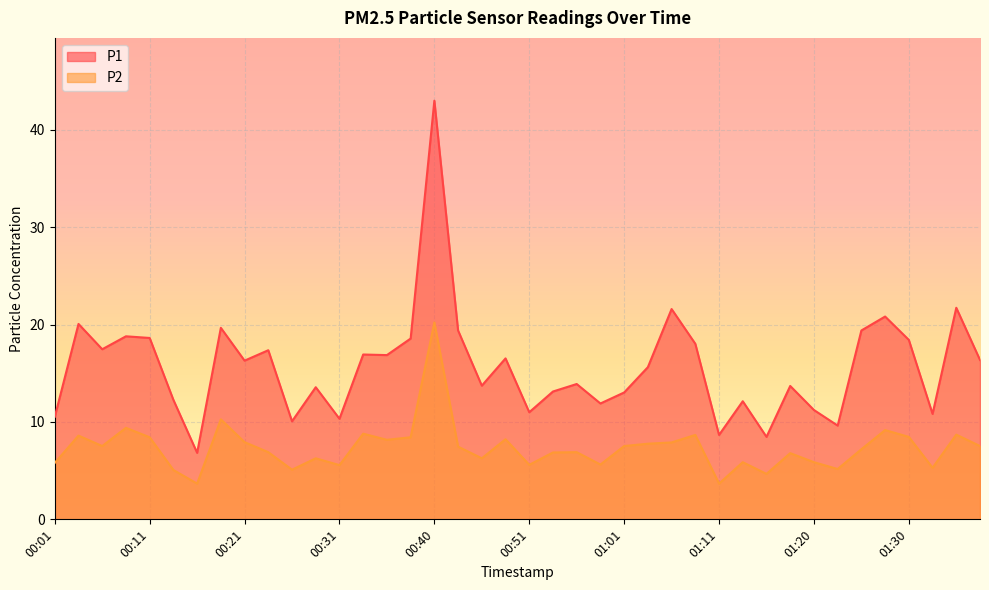

List the series in order of their peak value, highest first.

P1, P2